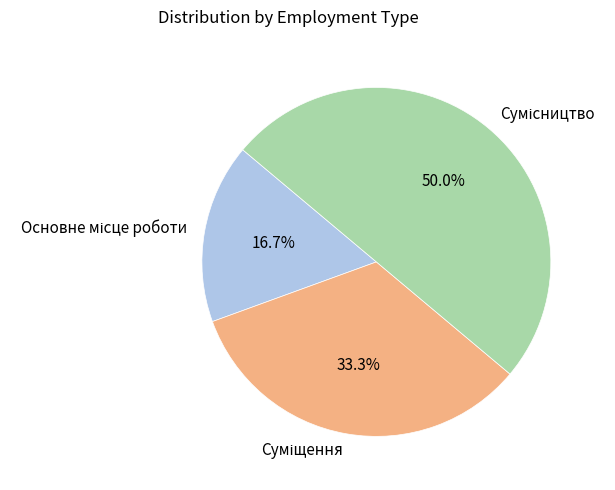

True or false: Сумісництво accounts for 50% of the total.

True